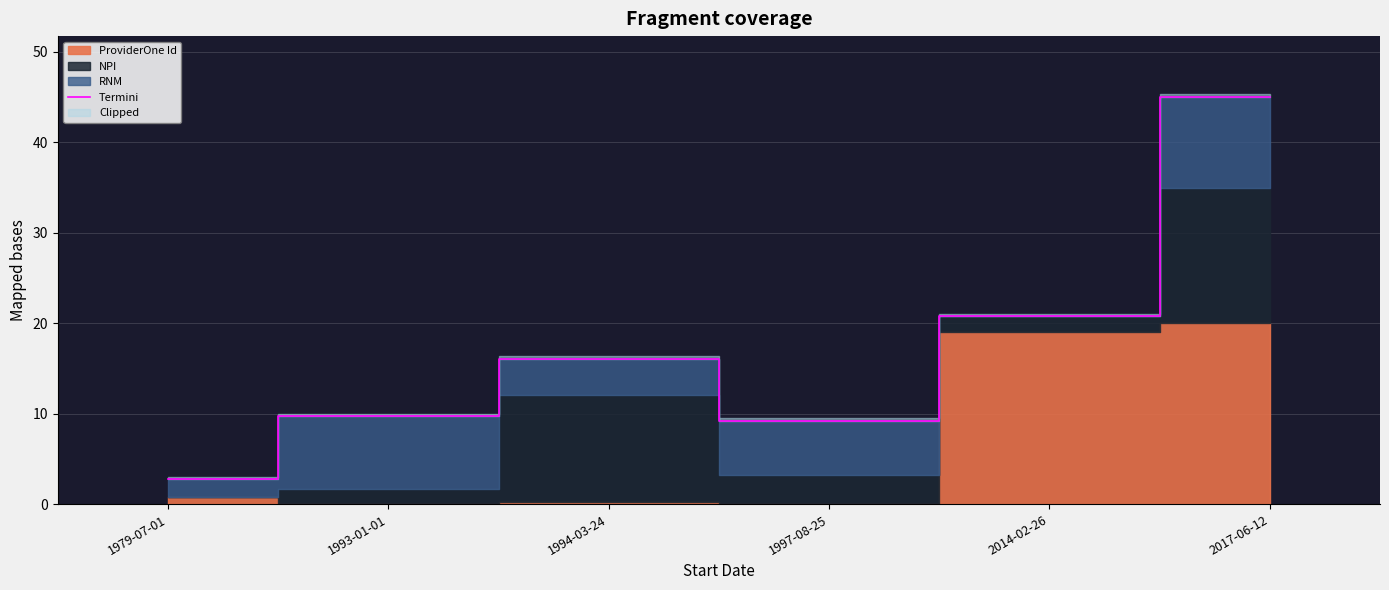

What is the highest value of the Termini series?

45.0